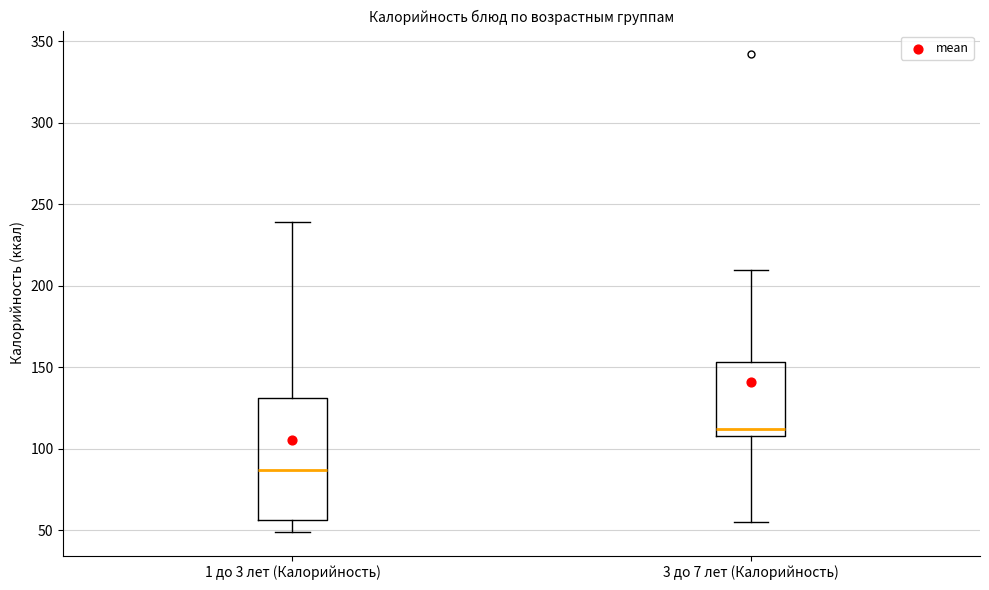

Reading left to right, read every box against the y-axis: the position of its median line, the range the box covers, and the ends of its whiskers. The values are not printed on the chart, so give them approximately, as read against the axis.

1 до 3 лет (Калорийность): median 85, box 55 to 130, whiskers 50 to 240
3 до 7 лет (Калорийность): median 110 (just above the box's lower edge), box 110 to 155, whiskers 55 to 210